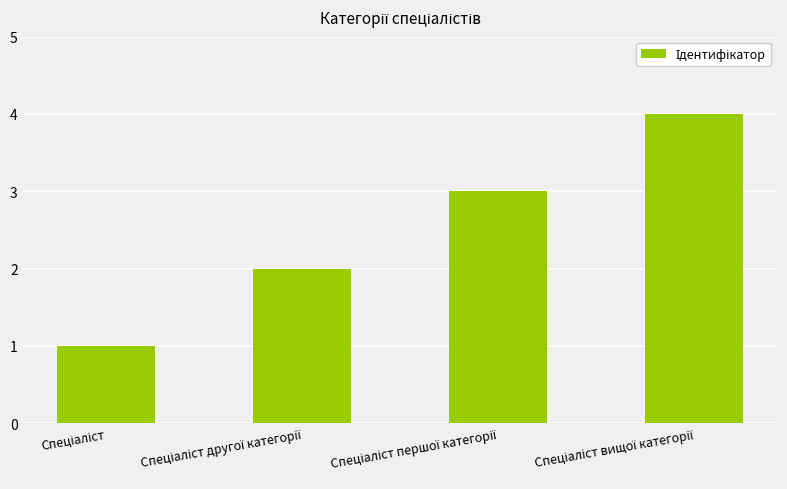

What is the maximum value shown in the chart?

4